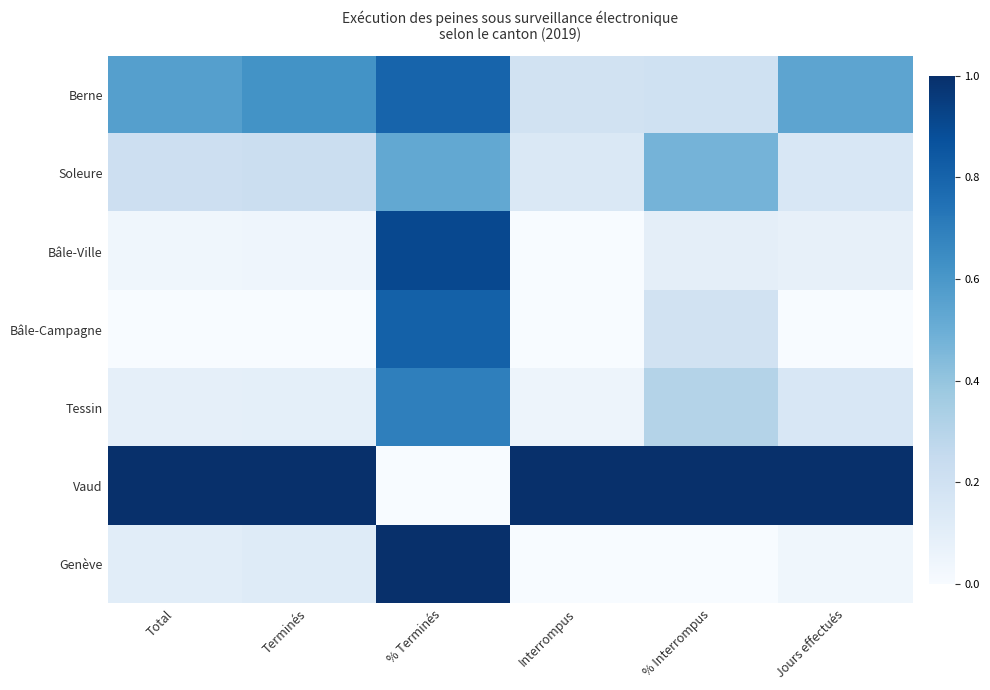

What is the maximum value shown in the chart?

1.0